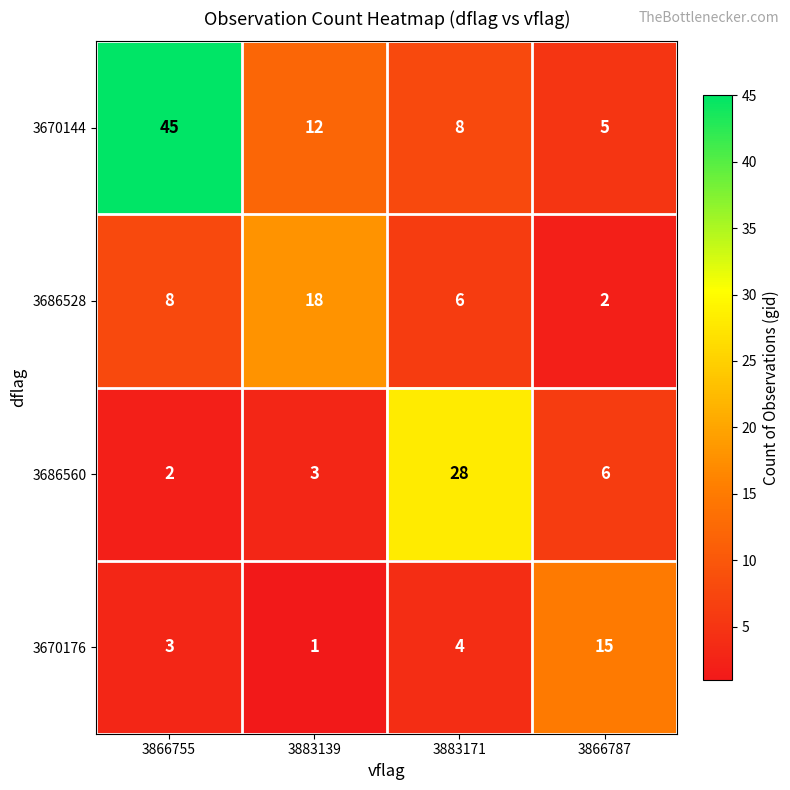

Reading right to left, extract all data points from this chart.

3670144: 3866787=5	3883171=8	3883139=12	3866755=45
3686528: 3866787=2	3883171=6	3883139=18	3866755=8
3686560: 3866787=6	3883171=28	3883139=3	3866755=2
3670176: 3866787=15	3883171=4	3883139=1	3866755=3